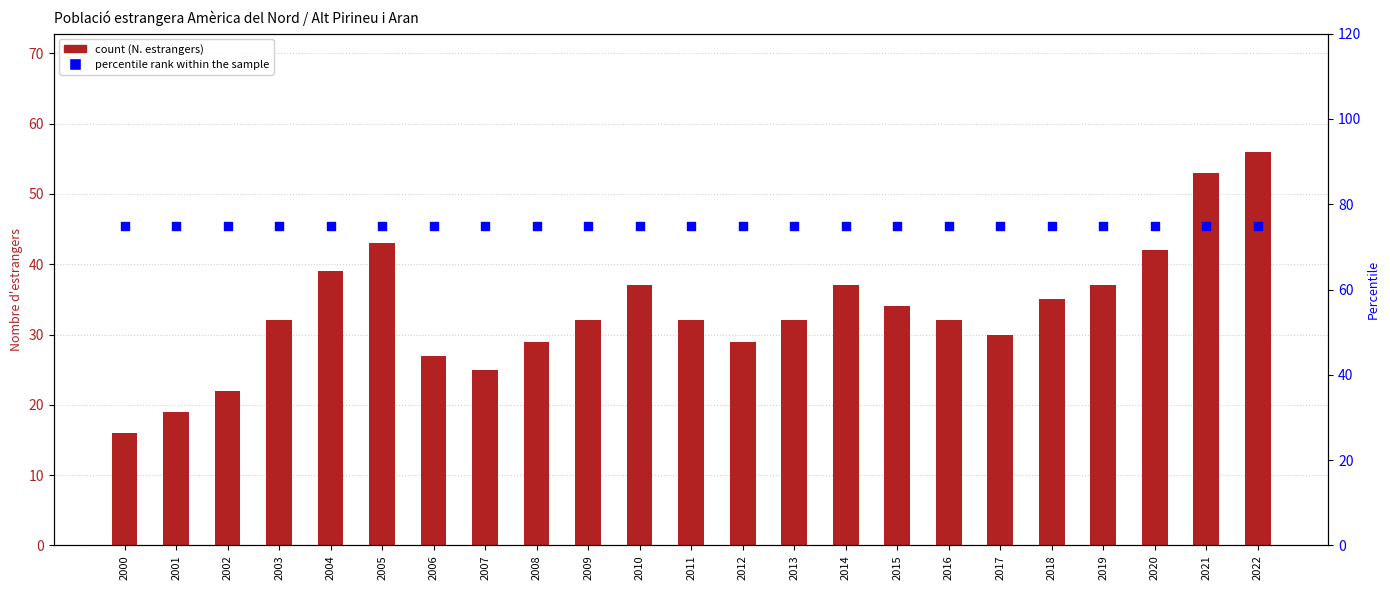

What is the total value across all series at 2019?

112